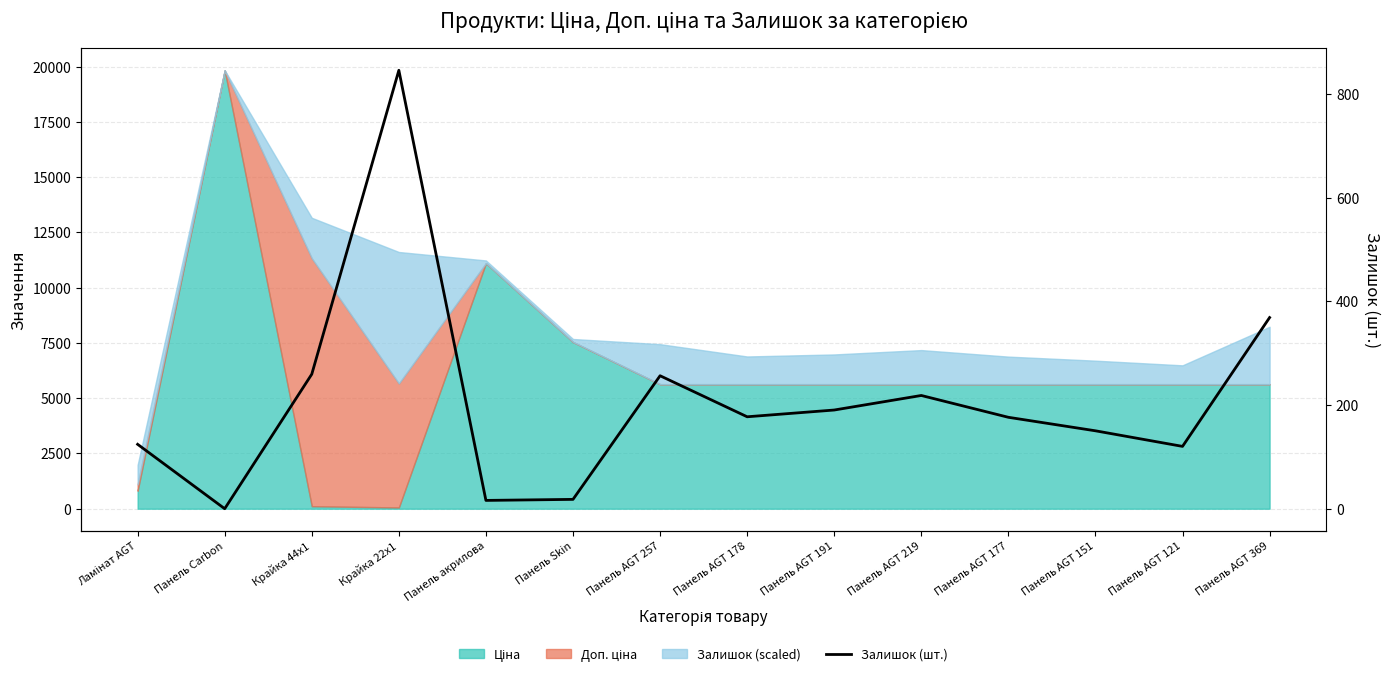

What is the sum of all values?

2930